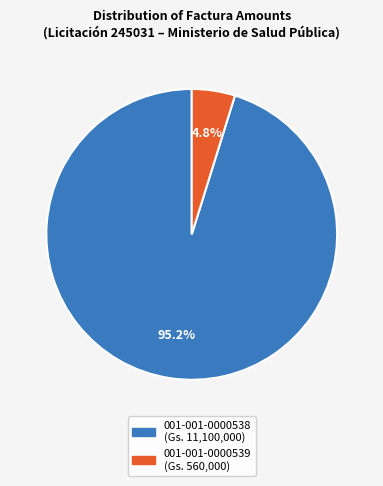

Combined, do 001-001-0000538 and 001-001-0000539 account for over 50%?

Yes